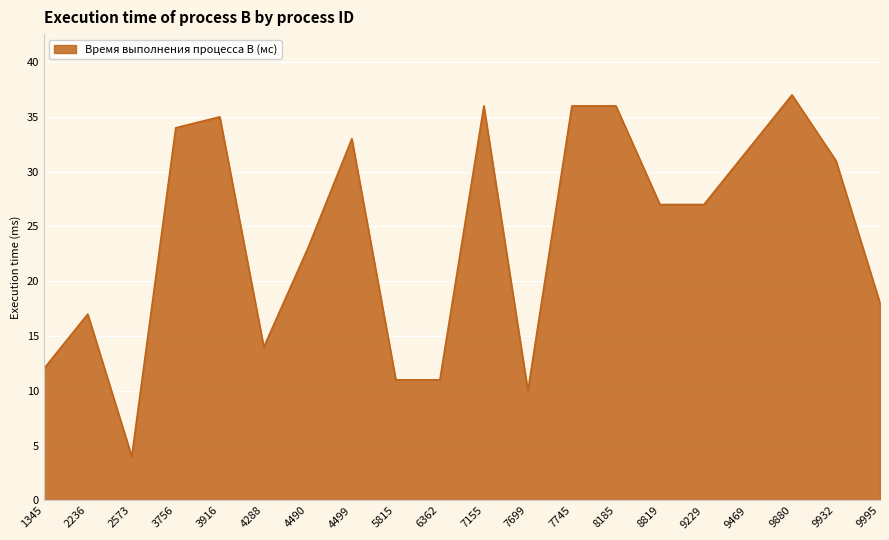

What is the difference between the second highest and minimum values?

32